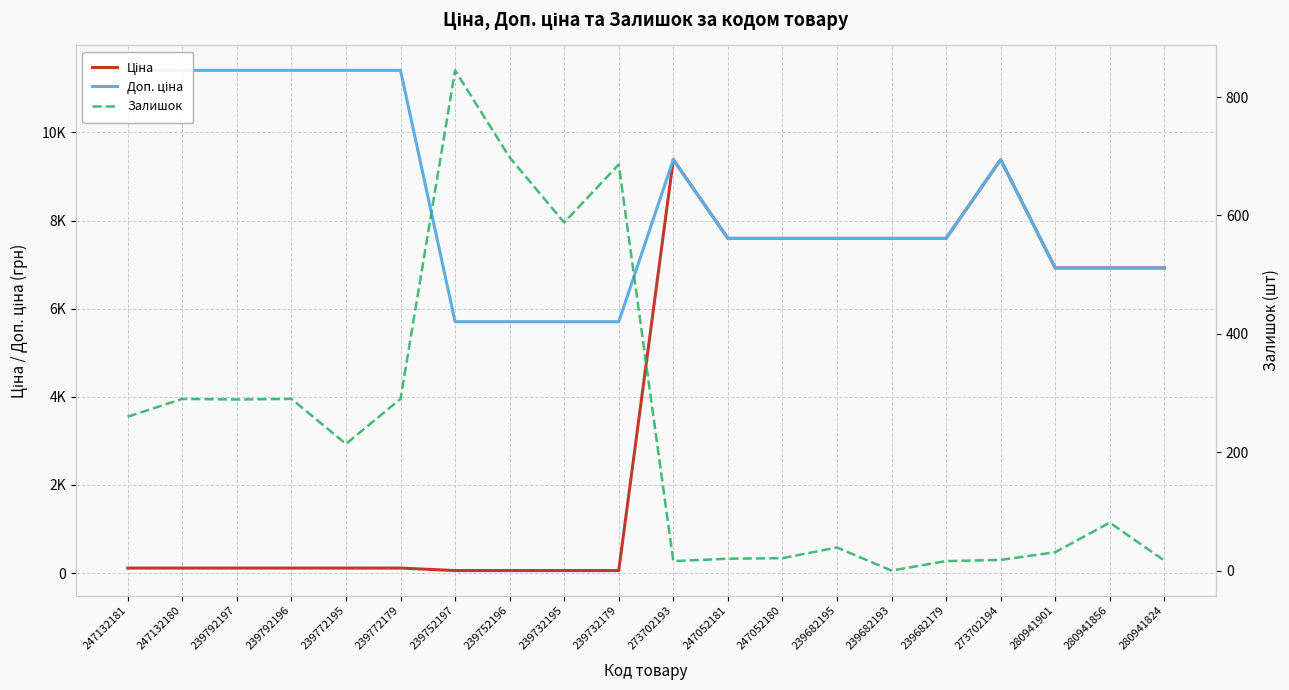

Which category has the highest value across all series?

247132181